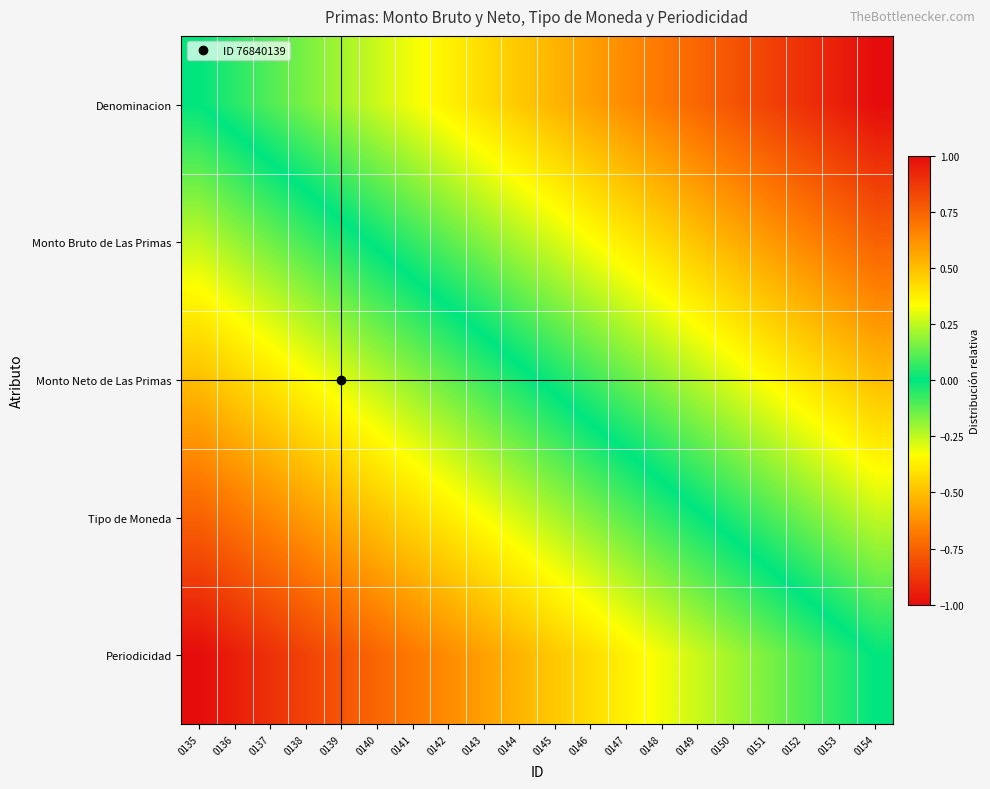

Count the number of categories in the chart.

20